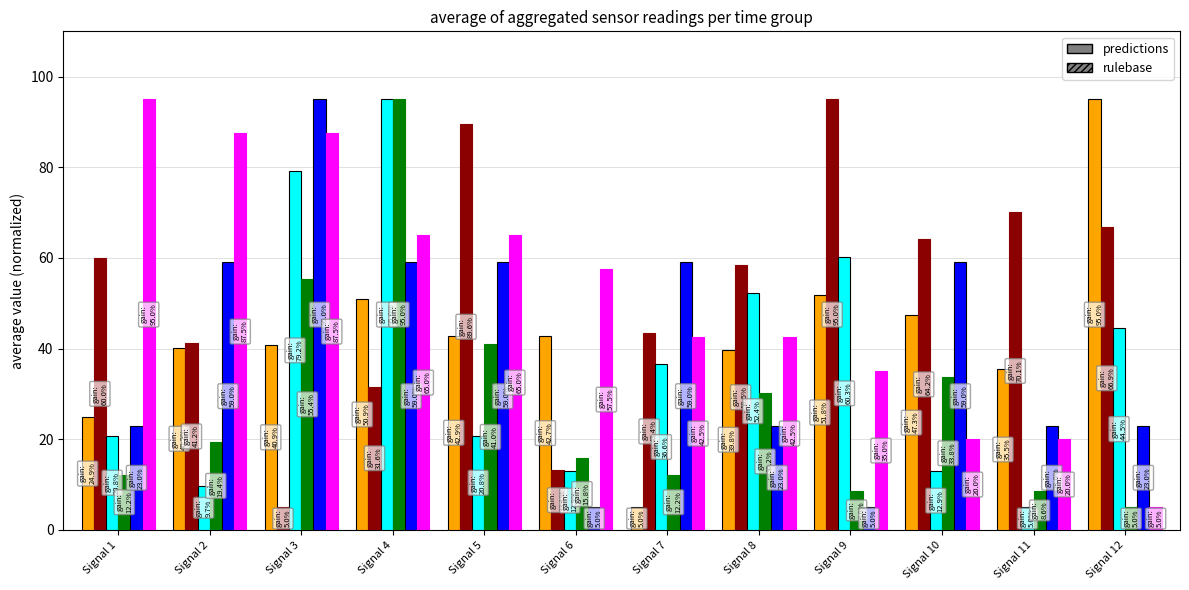

How many bars are there in each group?

6